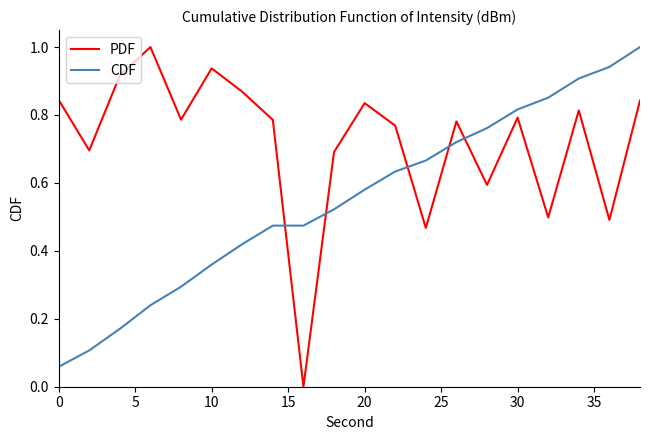

How many lines are shown in the chart?

2